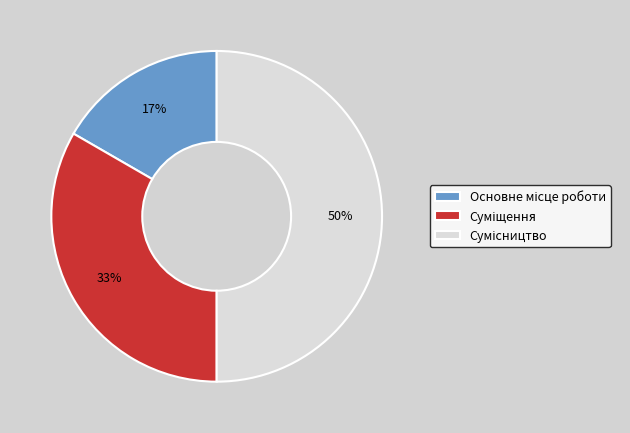

To the nearest percent, what is the difference between the largest and smallest slice percentages?

33%